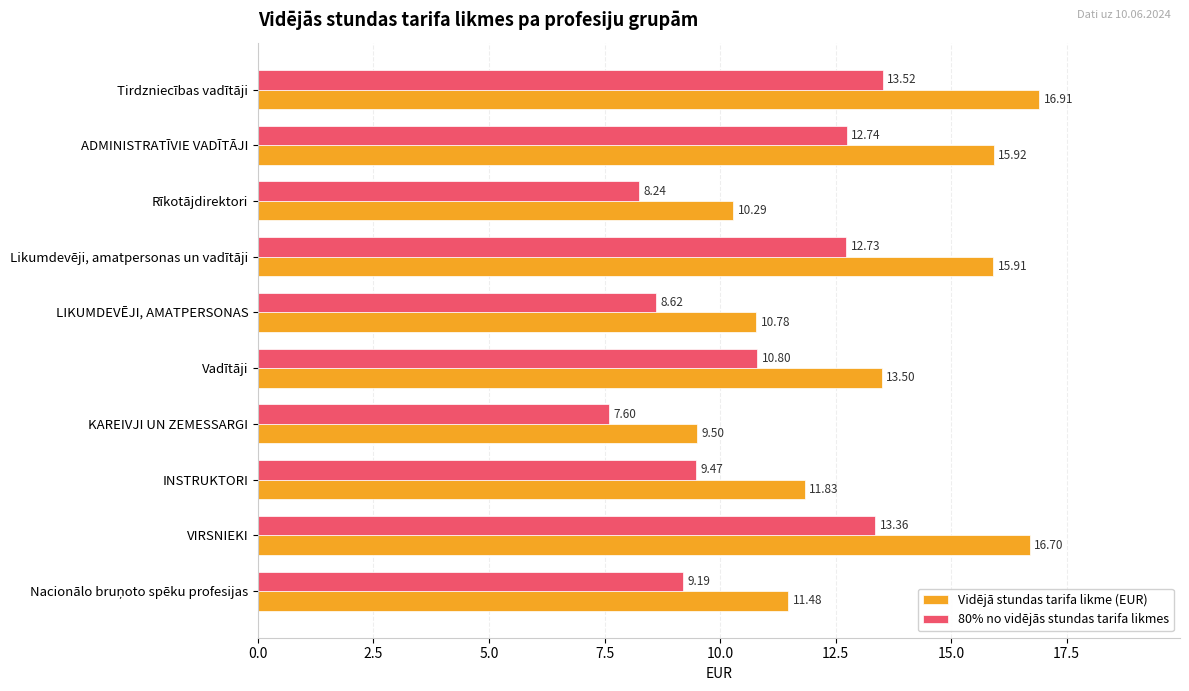

Between VIRSNIEKI and ADMINISTRATĪVIE VADĪTĀJI, which series saw the biggest shift?

Vidējā stundas tarifa likme (EUR)